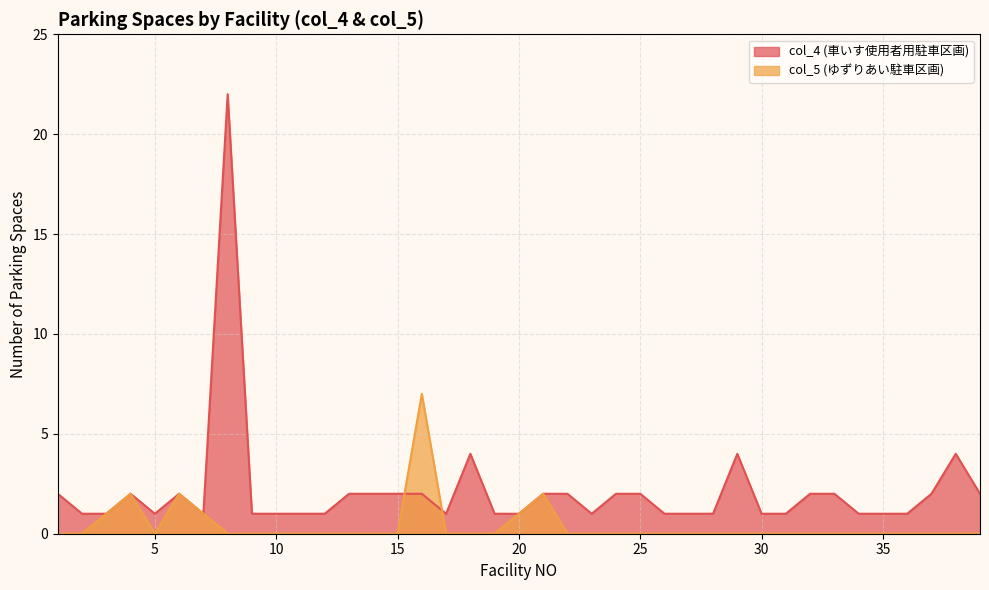

Does the chart have visible grid lines?

Yes